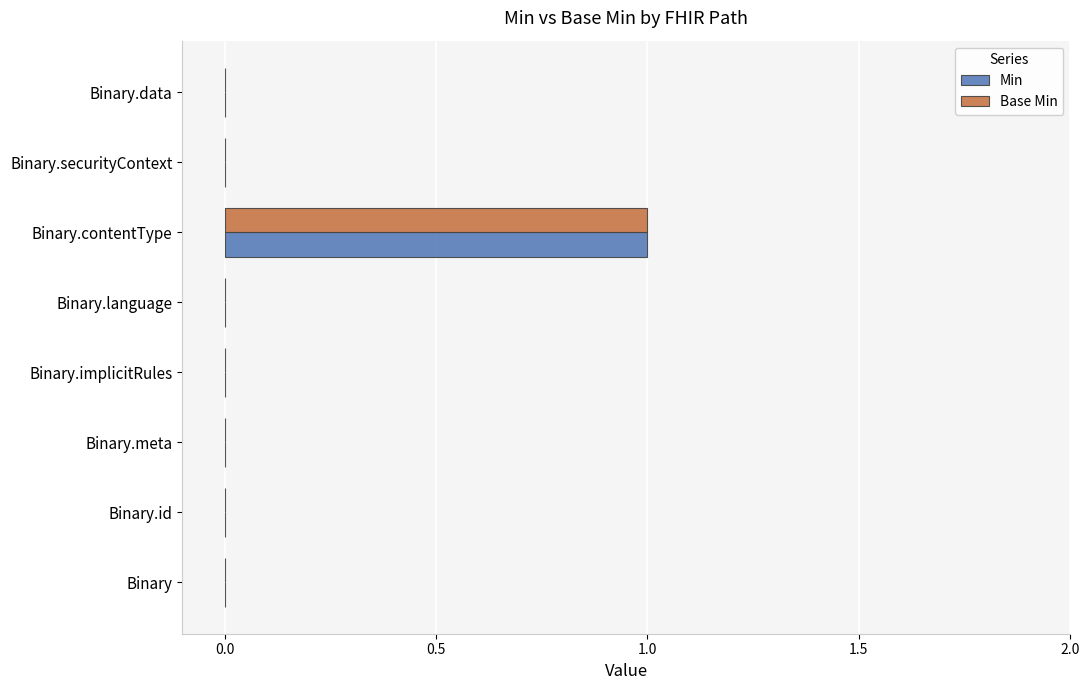

Is it true that Min equals -1 at Binary.data?

False